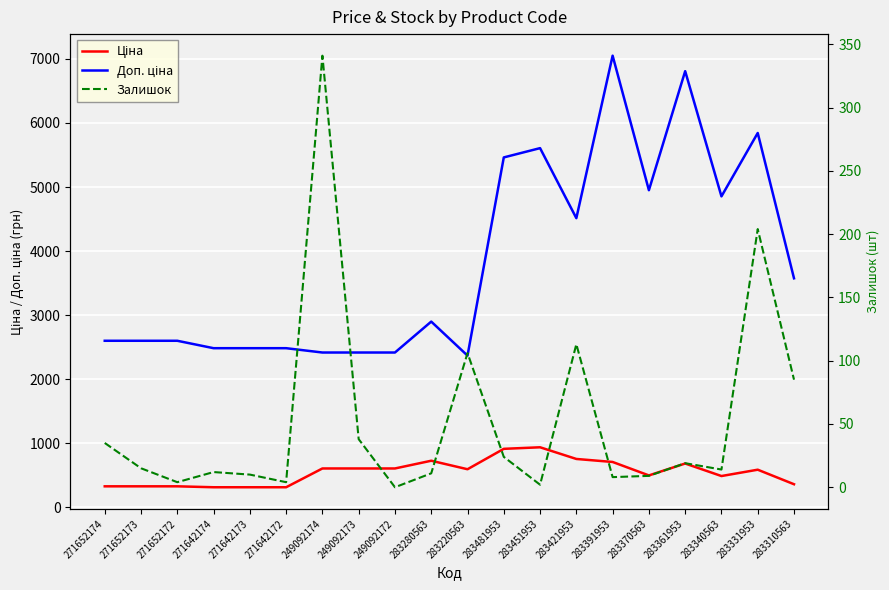

Reading right to left, what are all the values shown in this chart?

Ціна: 283310563=357.4	283331953=584.4	283340563=485.4	283361953=681.0	283370563=495.0	283391953=705.1	283421953=752.2	283451953=934.5	283481953=910.4	283220563=591.6	283280563=724.5	249092172=603.7	249092173=603.7	249092174=603.7	271642172=310.3	271642173=310.3	271642174=310.3	271652172=324.8	271652173=324.8	271652174=324.8
Доп. ціна: 283310563=3573.9	283331953=5843.9	283340563=4853.8	283361953=6809.8	283370563=4950.4	283391953=7051.3	283421953=4513.3	283451953=5607.2	283481953=5462.3	283220563=2366.5	283280563=2897.8	249092172=2414.8	249092173=2414.8	249092174=2414.8	271642172=2482.4	271642173=2482.4	271642174=2482.4	271652172=2598.3	271652173=2598.3	271652174=2598.3
Залишок: 283310563=85.0	283331953=204.0	283340563=14.0	283361953=19.0	283370563=9.0	283391953=8.0	283421953=113.0	283451953=2.0	283481953=24.0	283220563=106.0	283280563=11.0	249092172=0.0	249092173=38.0	249092174=341.0	271642172=4.0	271642173=10.0	271642174=12.0	271652172=4.0	271652173=15.0	271652174=35.0